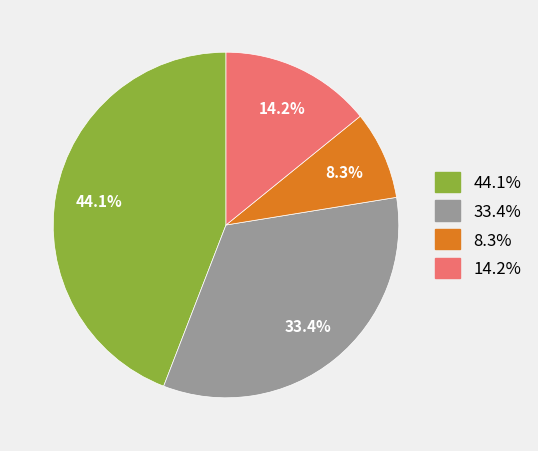

Does any single category account for the majority?

No